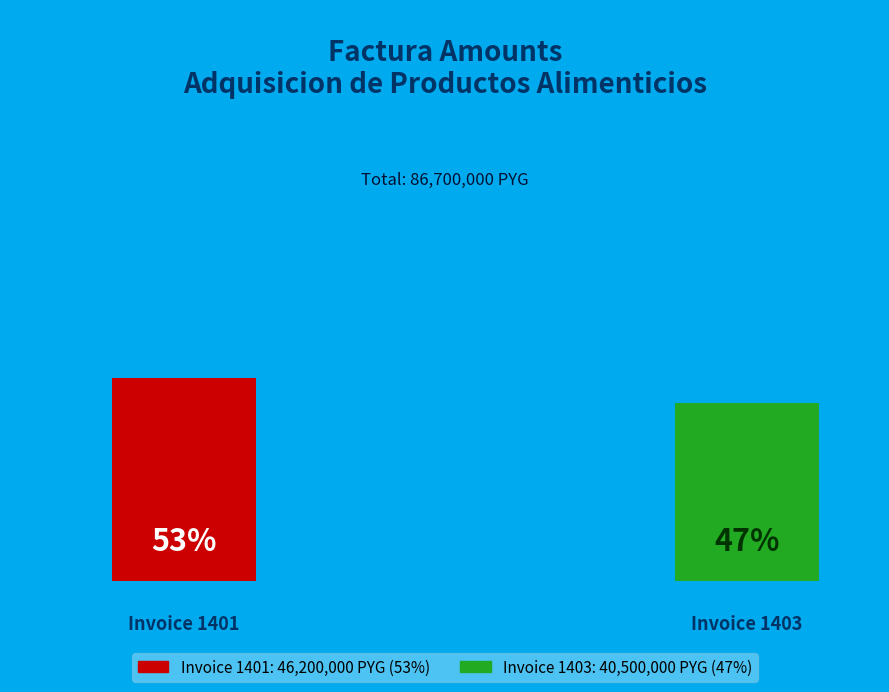

What is the ratio of the value at 001-001-0001401 to the value at 001-001-0001403?

1.1